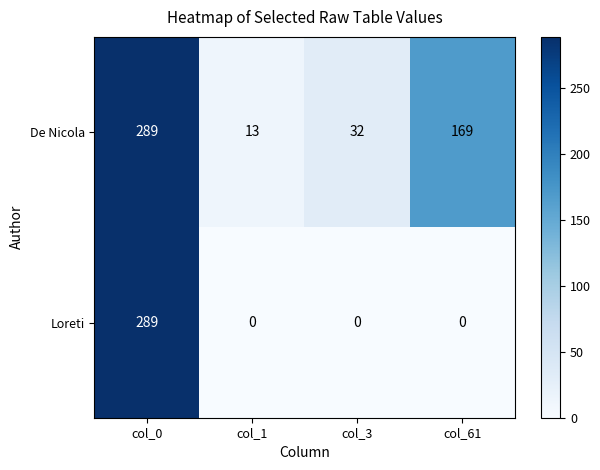

What is the sum of all De Nicola values?

503